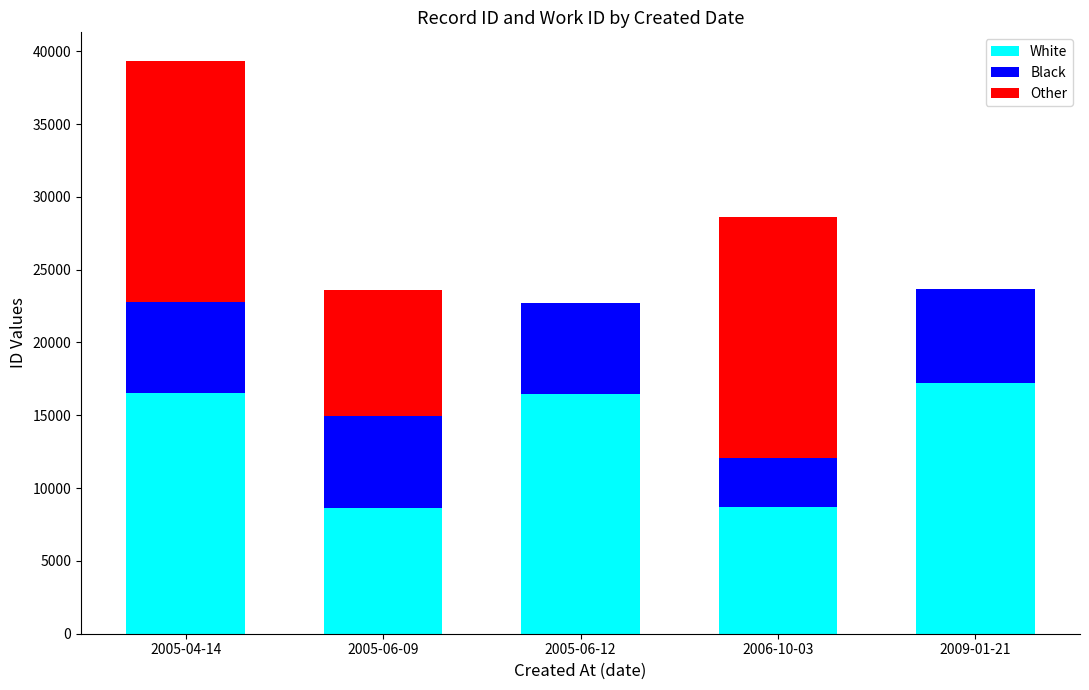

The value of White at 2005-06-09 is 8632. True or false?

True